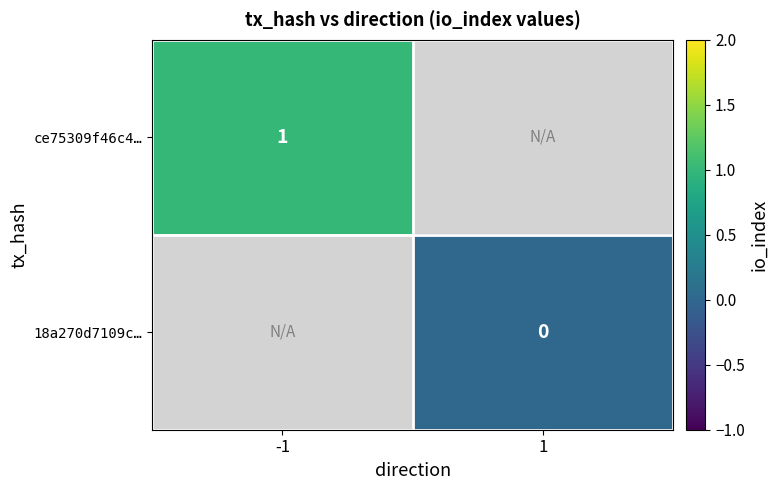

The ce75309f46c4… series shows 1 at -1. True or false?

True